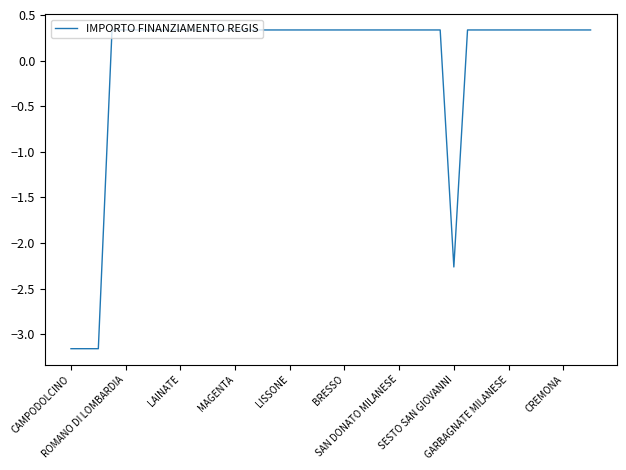

What is the greatest value displayed?

0.3